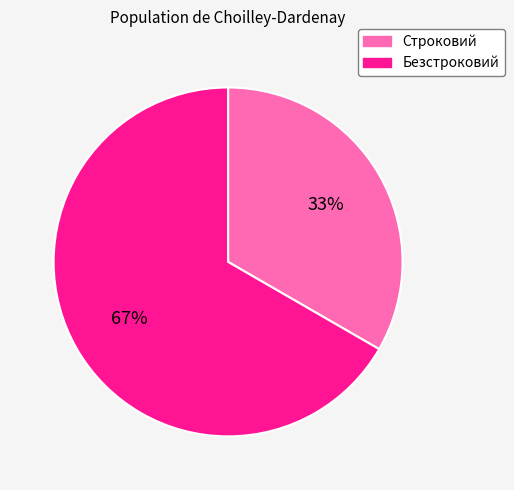

Combined, do Безстроковий and Строковий account for over 50%?

Yes